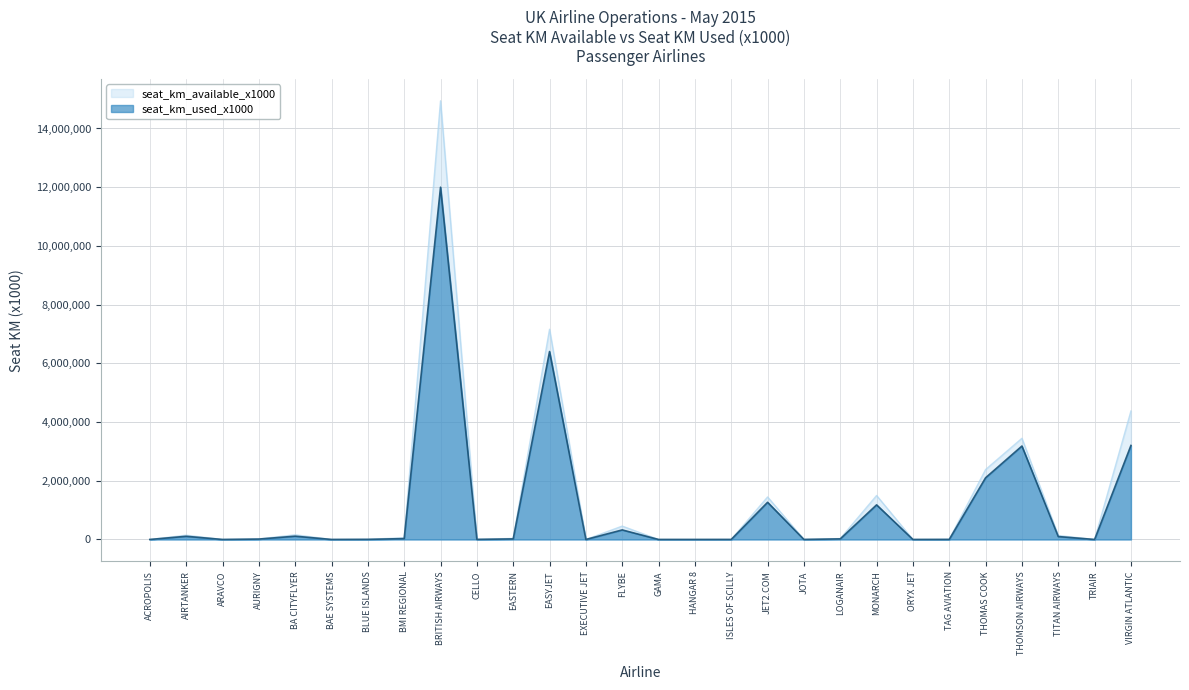

List the series in order of their peak value, lowest first.

seat_km_used_x1000, seat_km_available_x1000